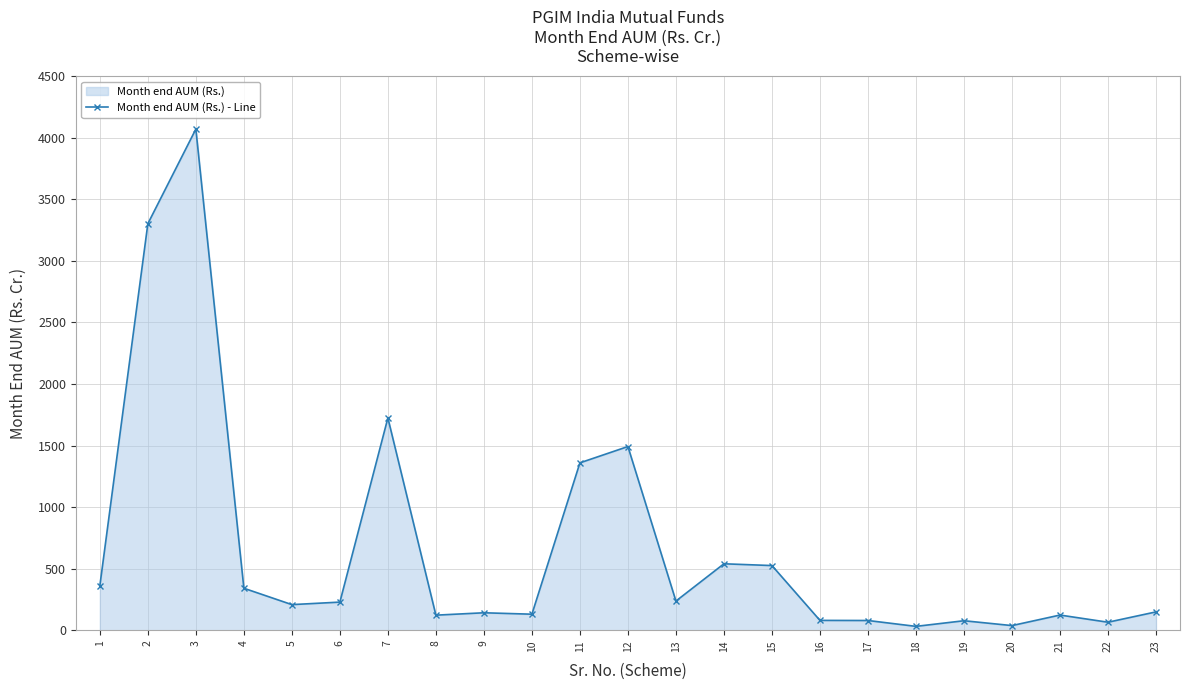

What is the greatest value displayed?

4069.8